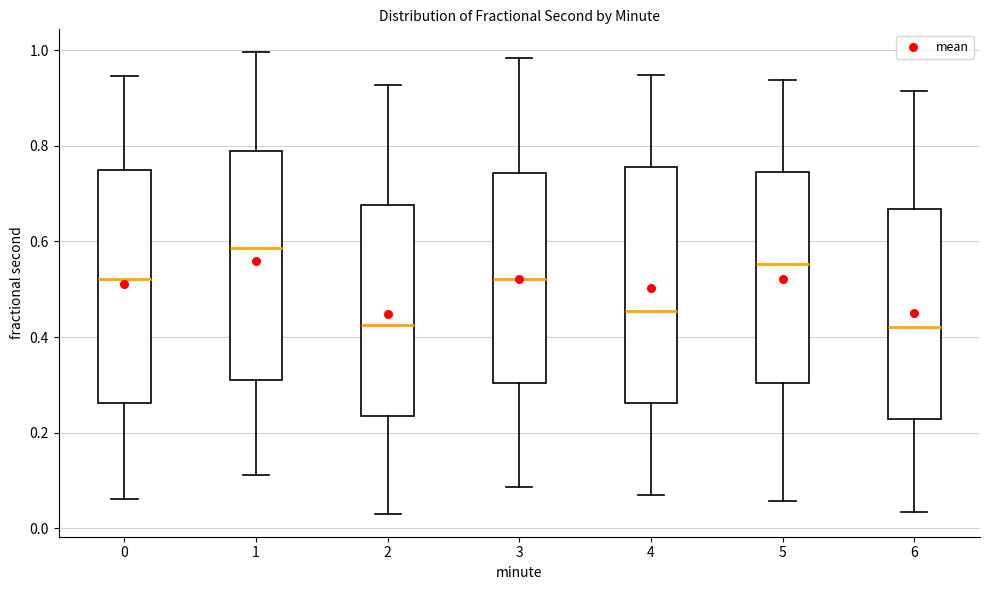

Reading left to right, transcribe this box plot: for each box, give where its median line is, the range the box spans, and where its two whiskers end, as read against the y-axis. The values are not printed on the chart, so give them approximately, as read against the axis.

0: median 0.52, box 0.26 to 0.74, whiskers 0.06 to 0.94
1: median 0.58, box 0.32 to 0.78, whiskers 0.12 to 1.00
2: median 0.42, box 0.24 to 0.68, whiskers 0.04 to 0.92
3: median 0.52, box 0.30 to 0.74, whiskers 0.08 to 0.98
4: median 0.46, box 0.26 to 0.76, whiskers 0.06 to 0.94
5: median 0.56, box 0.30 to 0.74, whiskers 0.06 to 0.94
6: median 0.42, box 0.22 to 0.66, whiskers 0.04 to 0.92